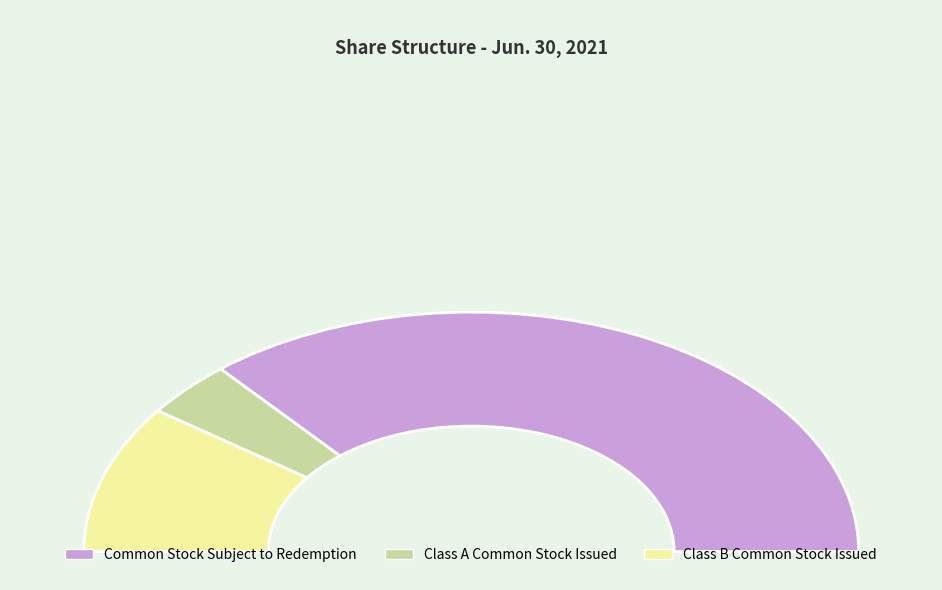

To the nearest percent, what is the difference between the Class B Common Stock Issued and Common Stock Subject to Redemption slice percentages?

52%